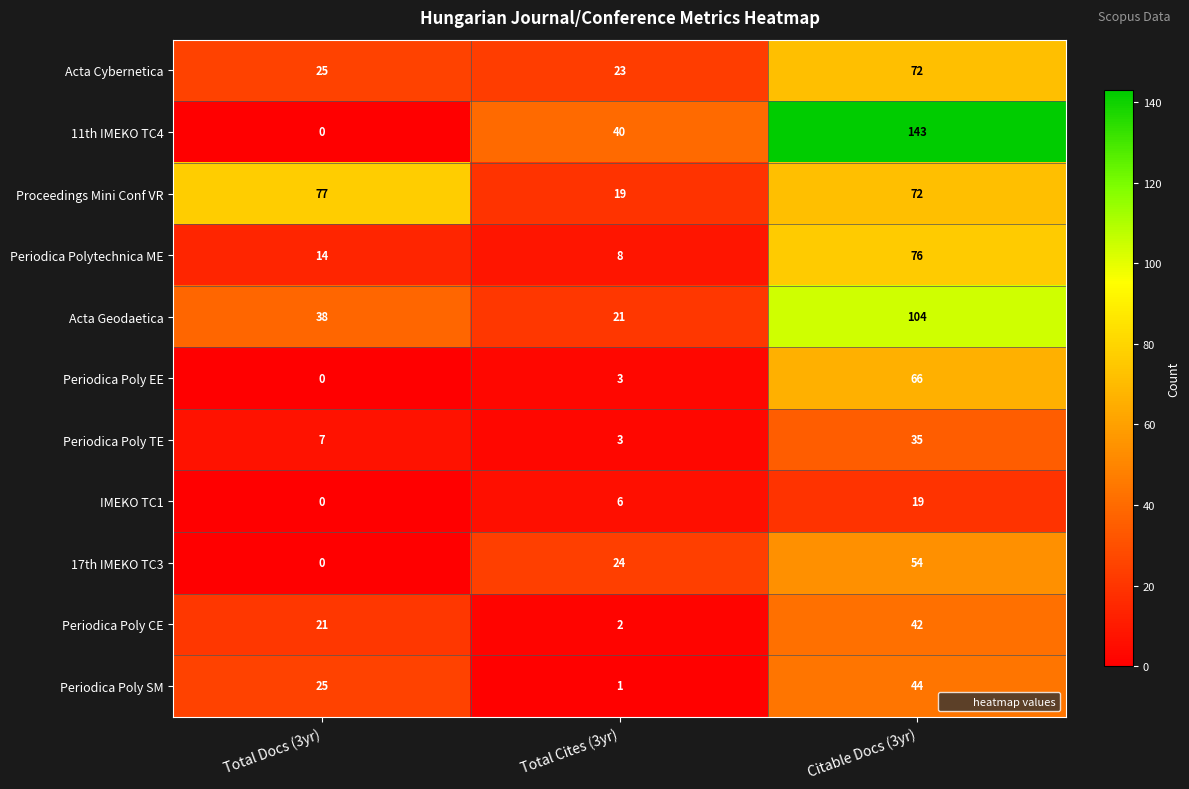

List the labels in order of Acta Geodaetica value, smallest first.

Total Cites (3yr), Total Docs (3yr), Citable Docs (3yr)